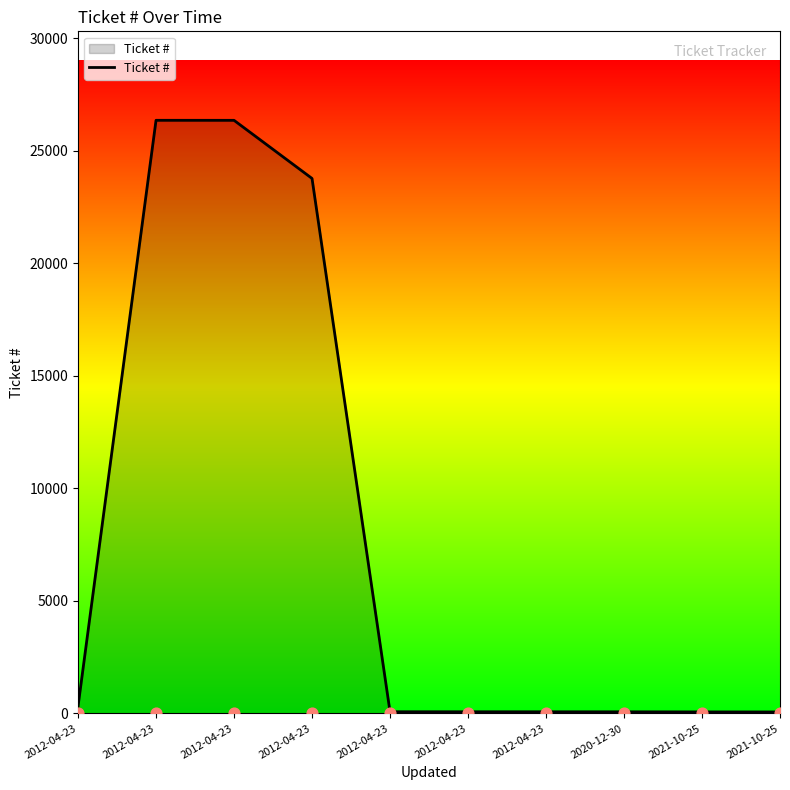

What is the change in value from 2012-04-23 to 2012-04-23?

-26279